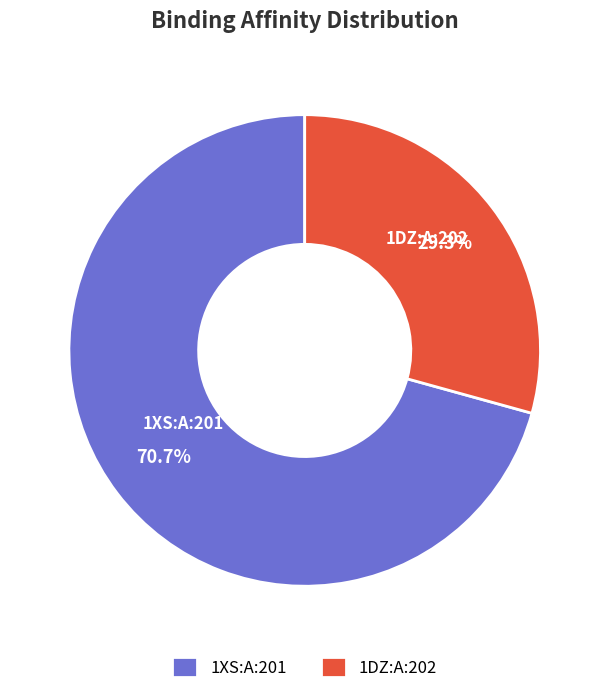

Rank the categories by value from highest to lowest.

1XS:A:201, 1DZ:A:202